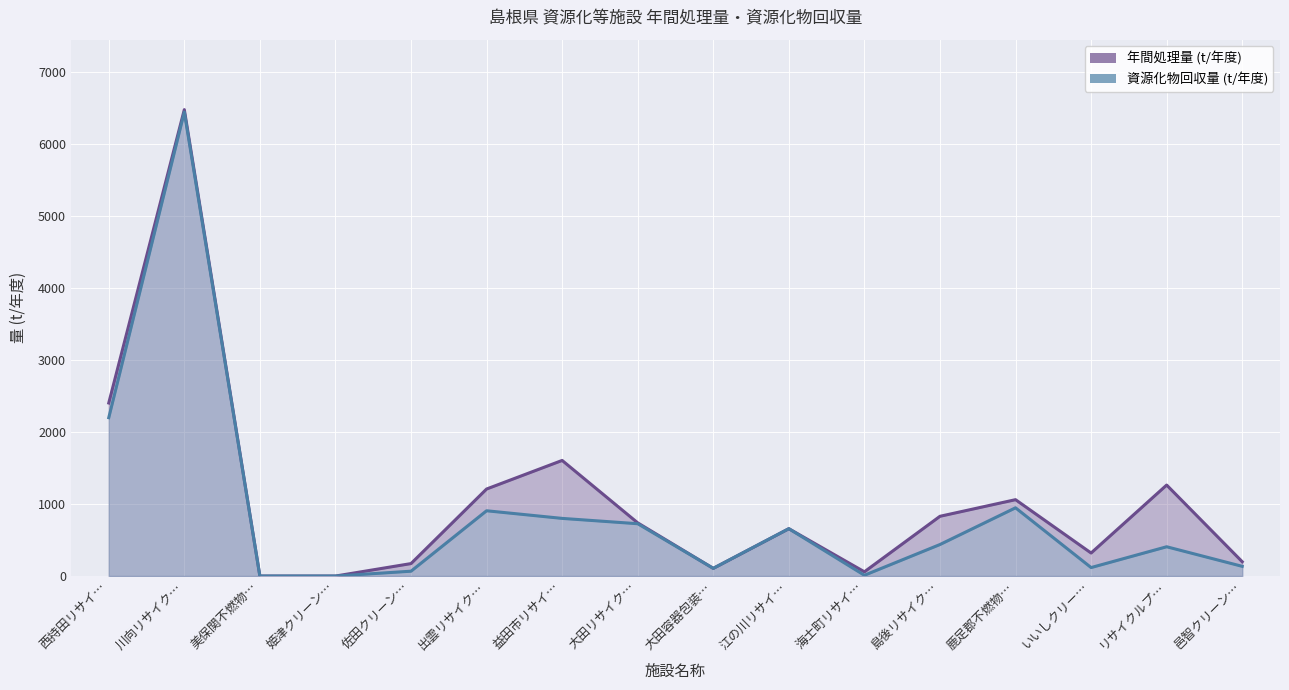

Which category has the lowest value in the 資源化物回収量 (t/年度) series?

美保関不燃物…